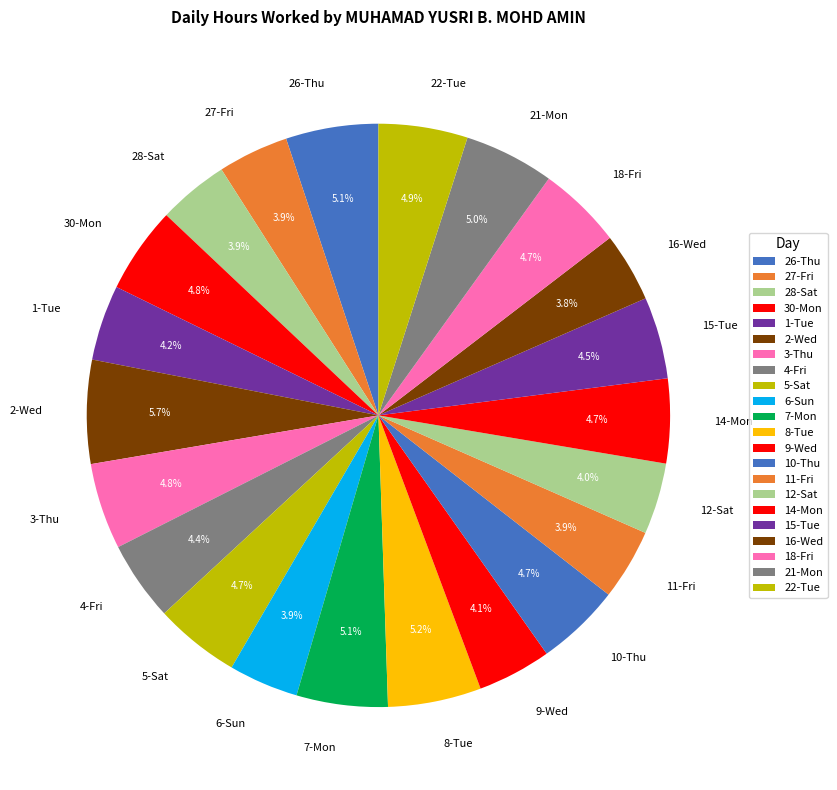

What is the ratio of the value at 3-Thu to the value at 14-Mon?

1.0